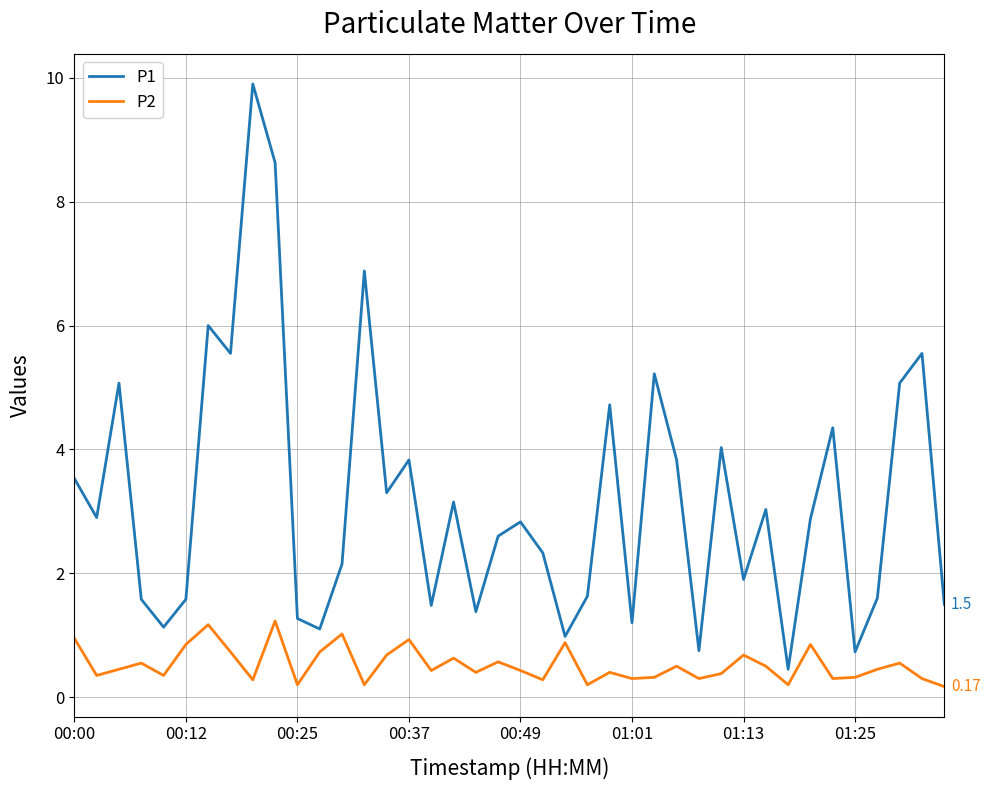

Which series has the largest range (max minus min)?

P1